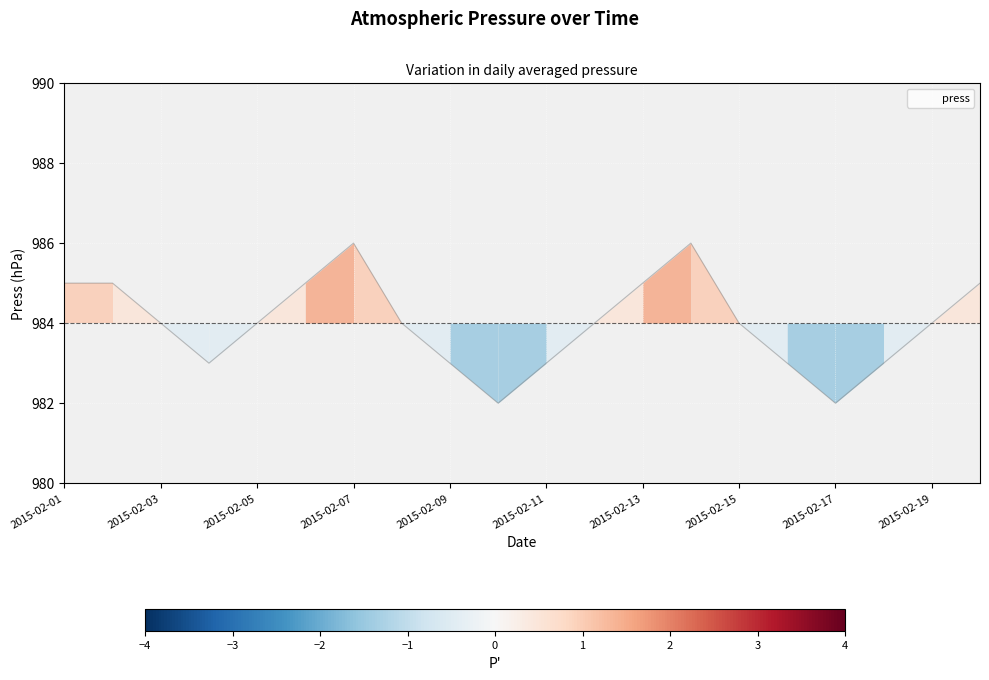

What is the minimum value shown in the chart?

982